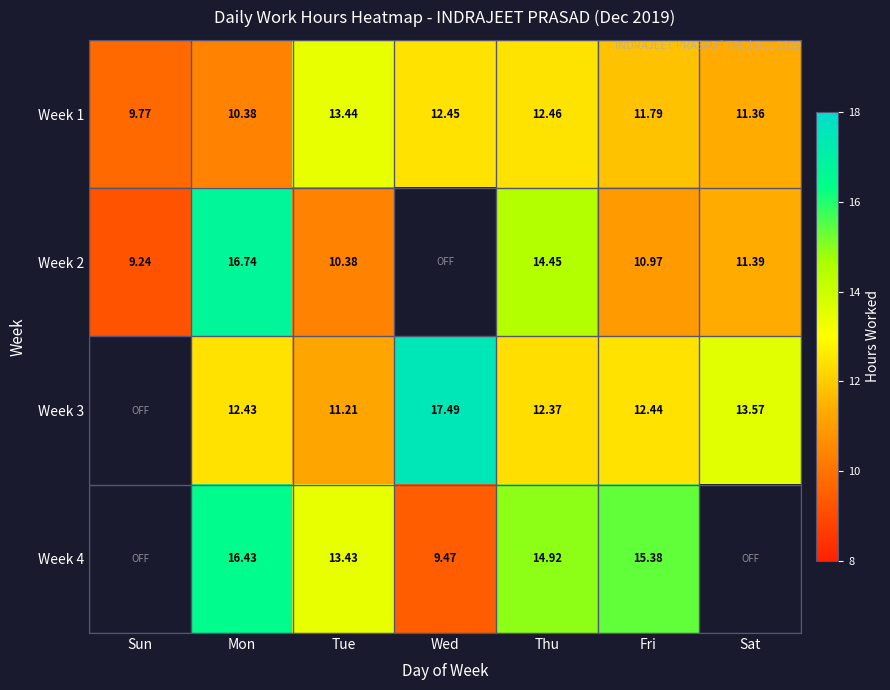

Is the value of Week 3 at Fri greater than the value of Week 1 at Mon?

Yes